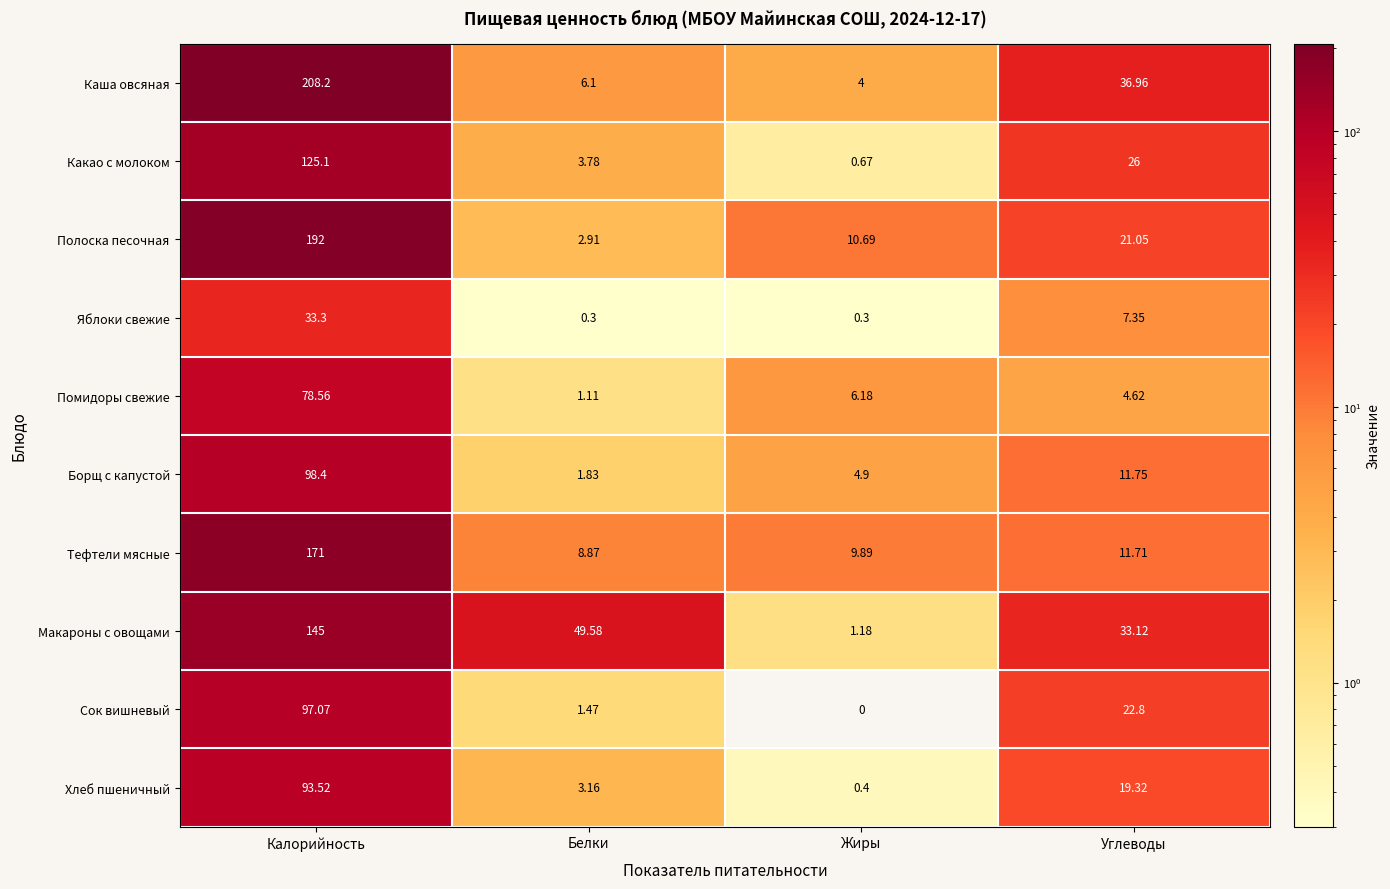

Count the number of categories in the chart.

4